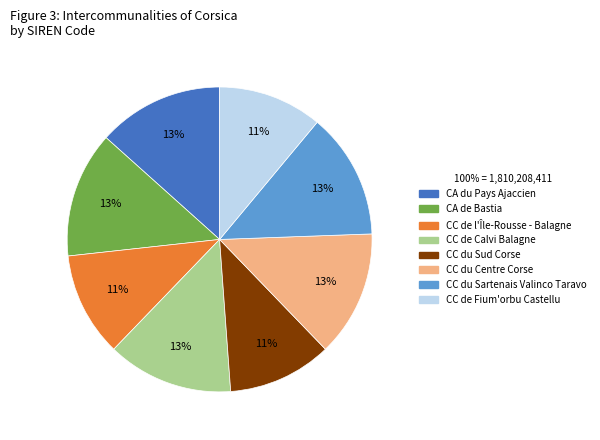

Is it true that CC de l'Île-Rousse - Balagne is 23% of the pie?

False